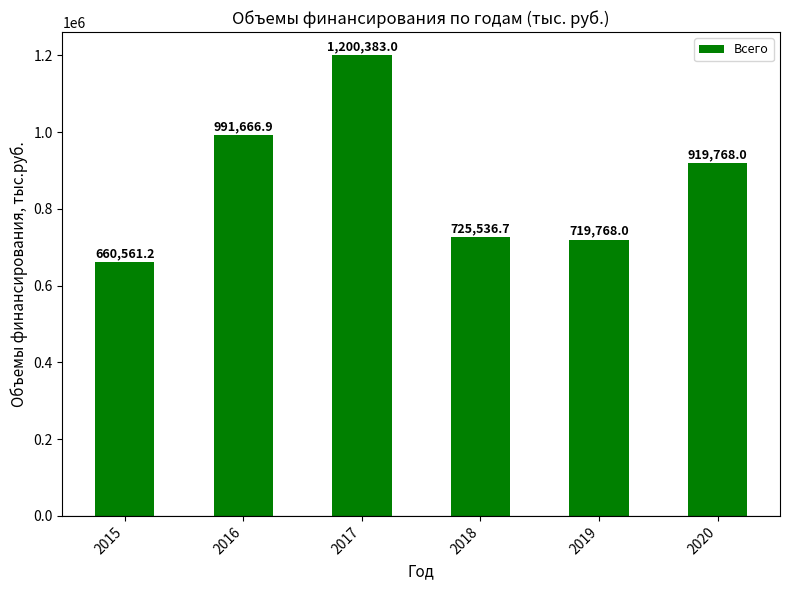

Is it true that the value at 2016 is 991666.9?

True